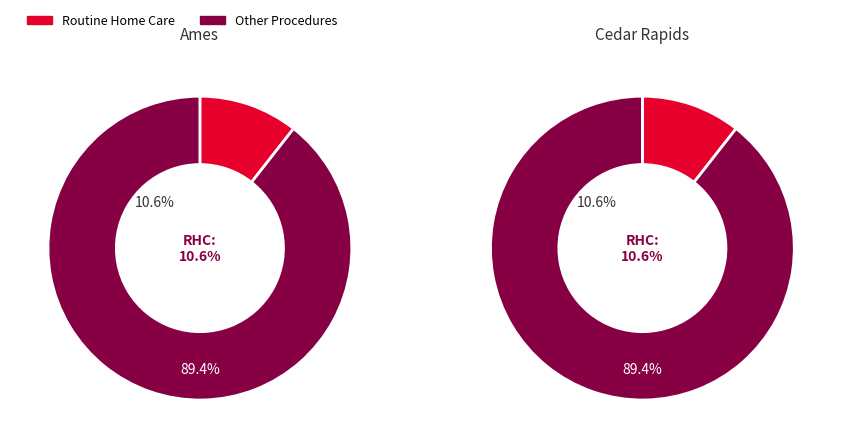

Which has a higher value, Ames or Cedar Rapids?

Ames